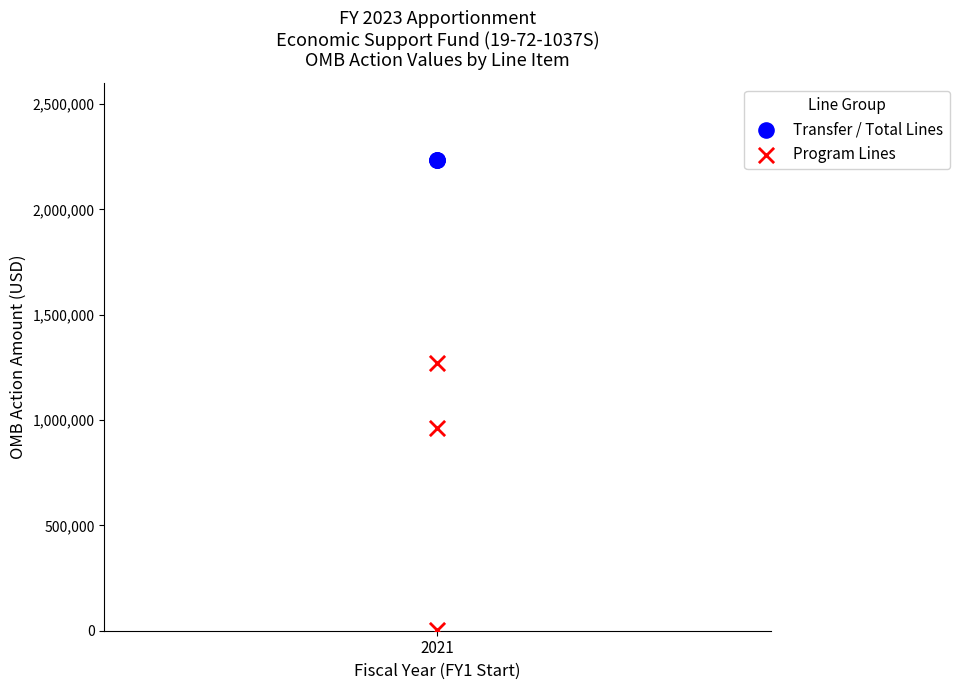

Which series reaches the maximum Y coordinate?

Transfer / Total Lines